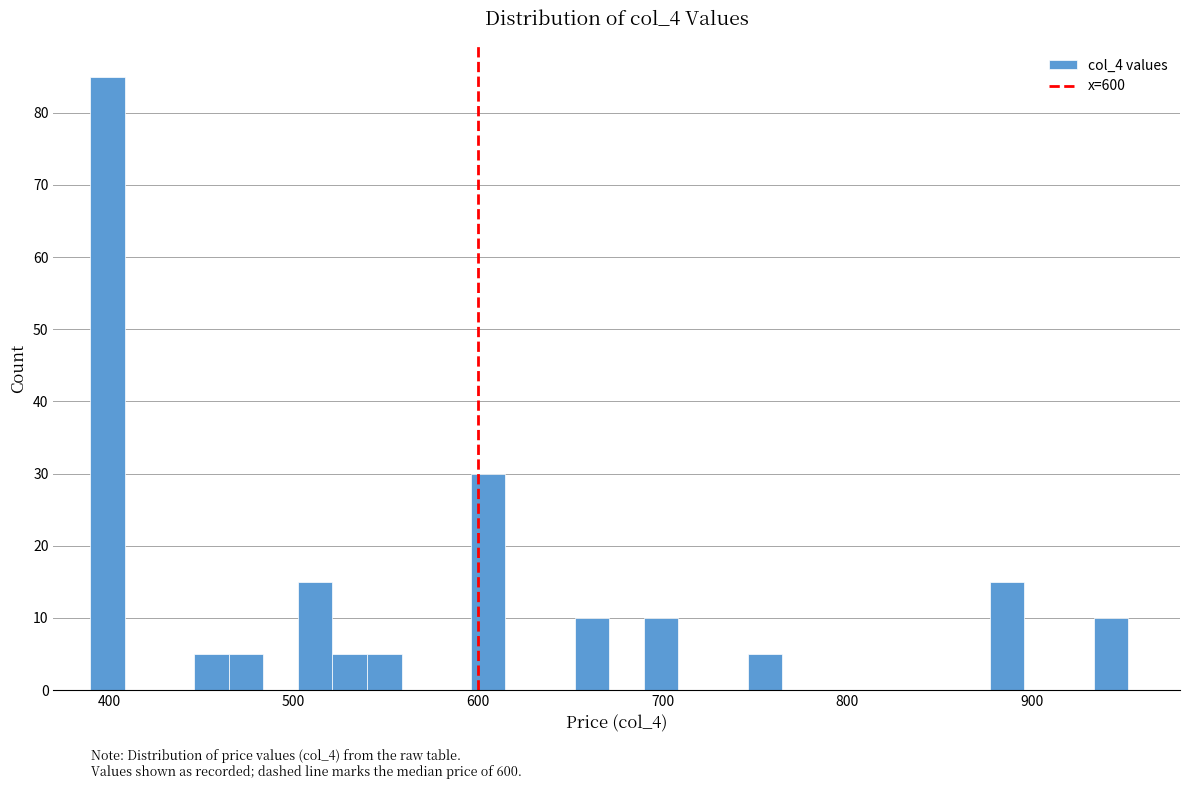

Read against the x-axis, roughly where is the centre of the tallest bar?

400